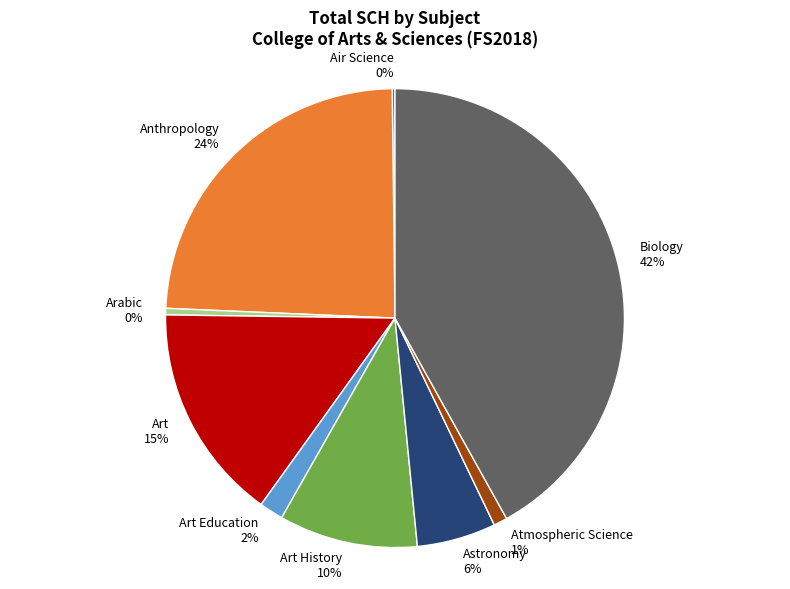

Which has a higher value, Art History or Art?

Art